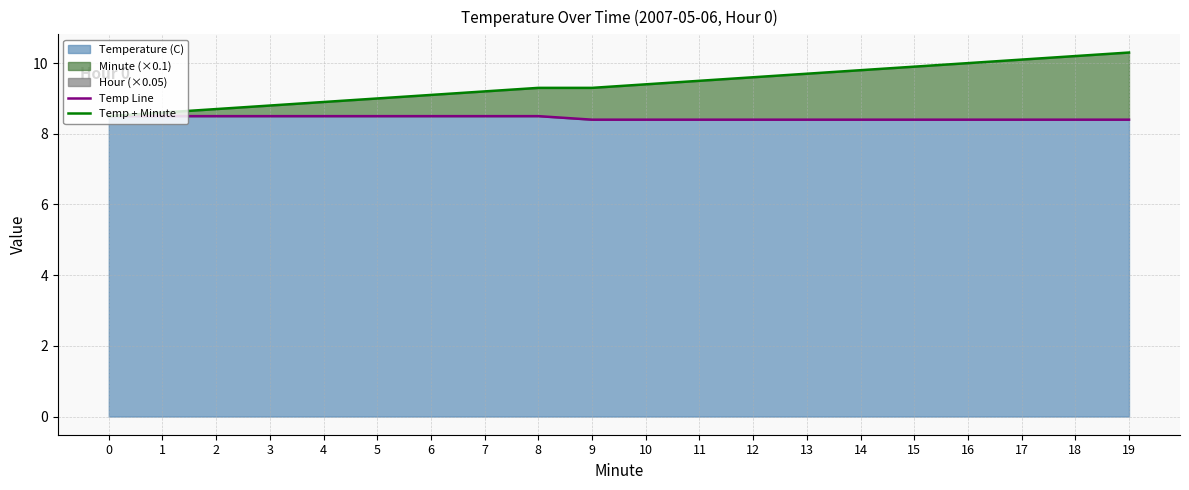

Which series has the widest spread of values?

Temp + Minute